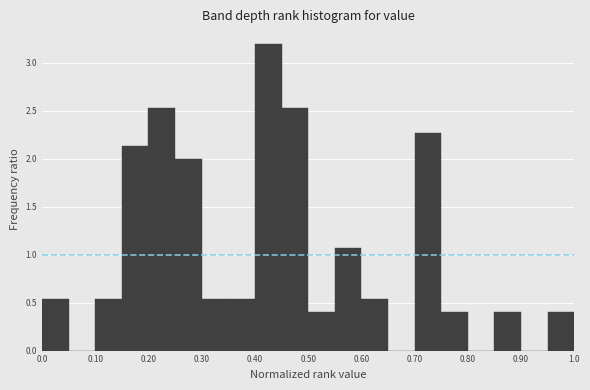

Reading left to right, transcribe this chart: for each bar, give the range it covers on the x-axis and its height. The values are not printed on the chart, so give them approximately, as read against the axis.

0.00 to 0.05: 0.55
0.05 to 0.10: 0
0.10 to 0.15: 0.55
0.15 to 0.20: 2.15
0.20 to 0.25: 2.55
0.25 to 0.30: 2.00
0.30 to 0.35: 0.55
0.35 to 0.40: 0.55
0.40 to 0.45: 3.20
0.45 to 0.50: 2.55
0.50 to 0.55: 0.40
0.55 to 0.60: 1.05
0.60 to 0.65: 0.55
0.65 to 0.70: 0
0.70 to 0.75: 2.25
0.75 to 0.80: 0.40
0.80 to 0.85: 0
0.85 to 0.90: 0.40
0.90 to 0.95: 0
0.95 to 1.00: 0.40